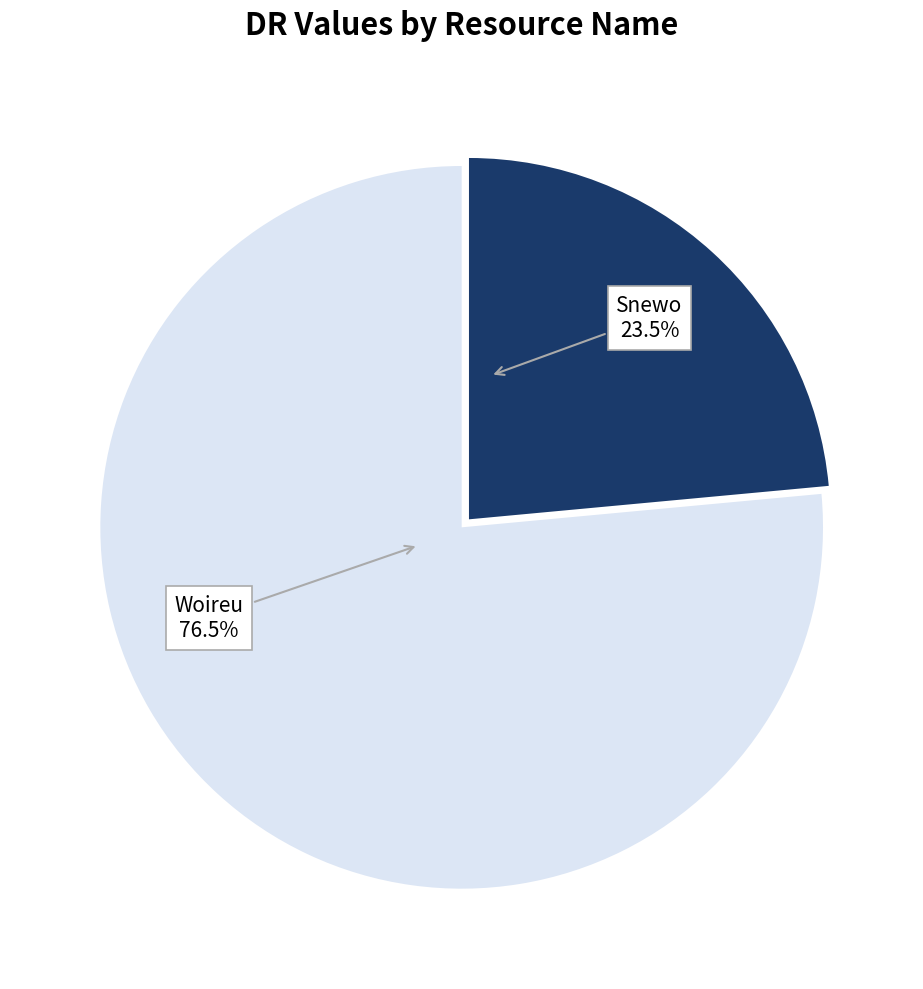

Is there a majority slice in this chart?

Yes